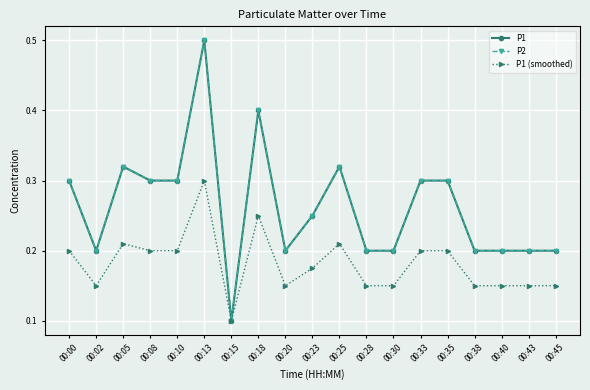

Does the chart have visible grid lines?

Yes